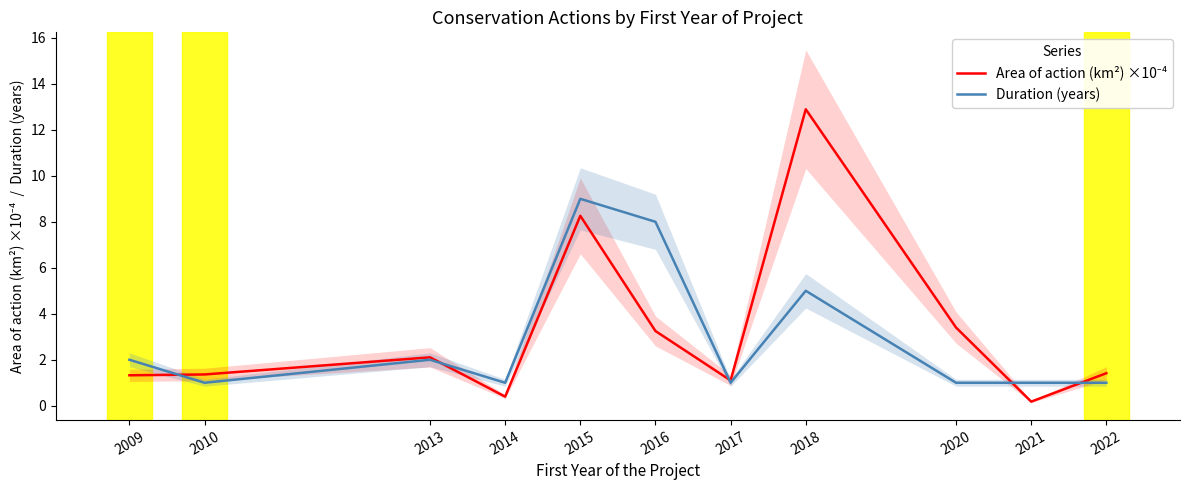

List the labels in order of Duration (years) value, largest first.

2015, 2016, 2018, 2009, 2013, 2010, 2014, 2017, 2020, 2021, 2022